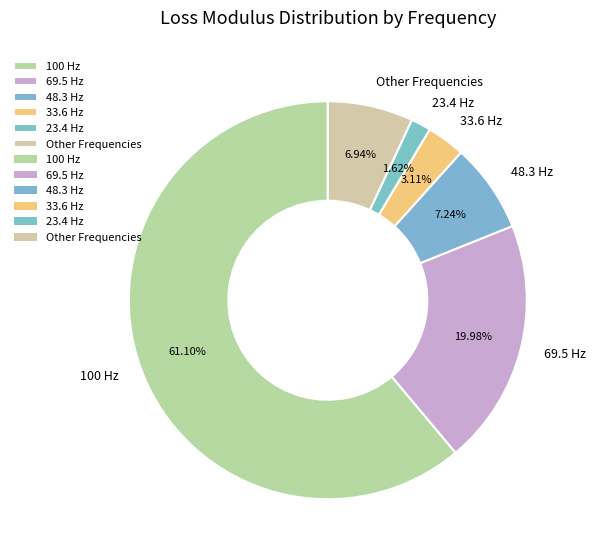

How many slices are in this pie chart?

6